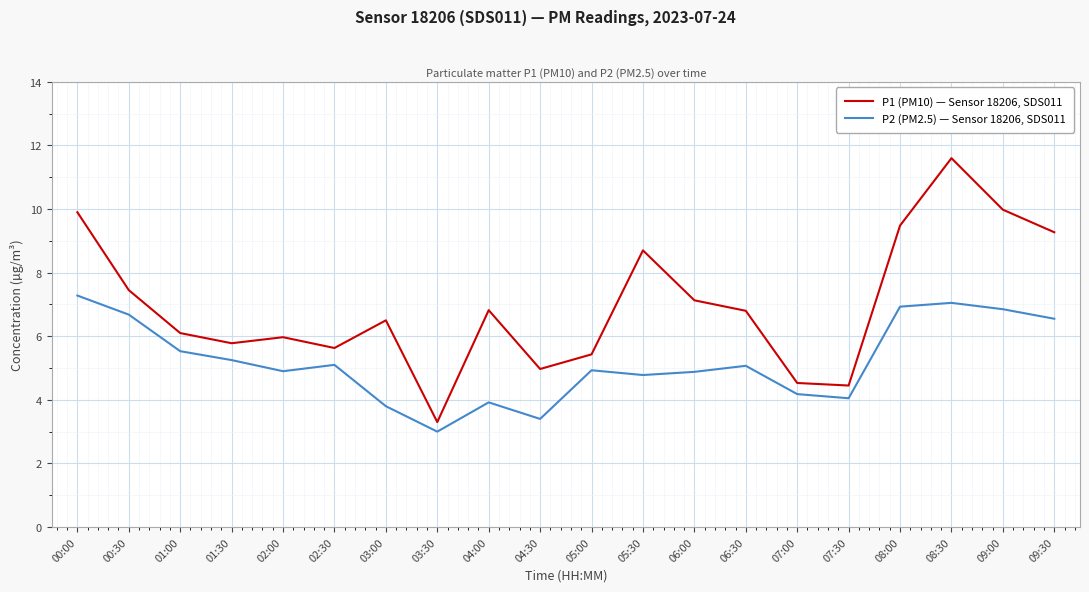

At which label does P1 (PM10) — Sensor 18206, SDS011 reach its peak?

08:30